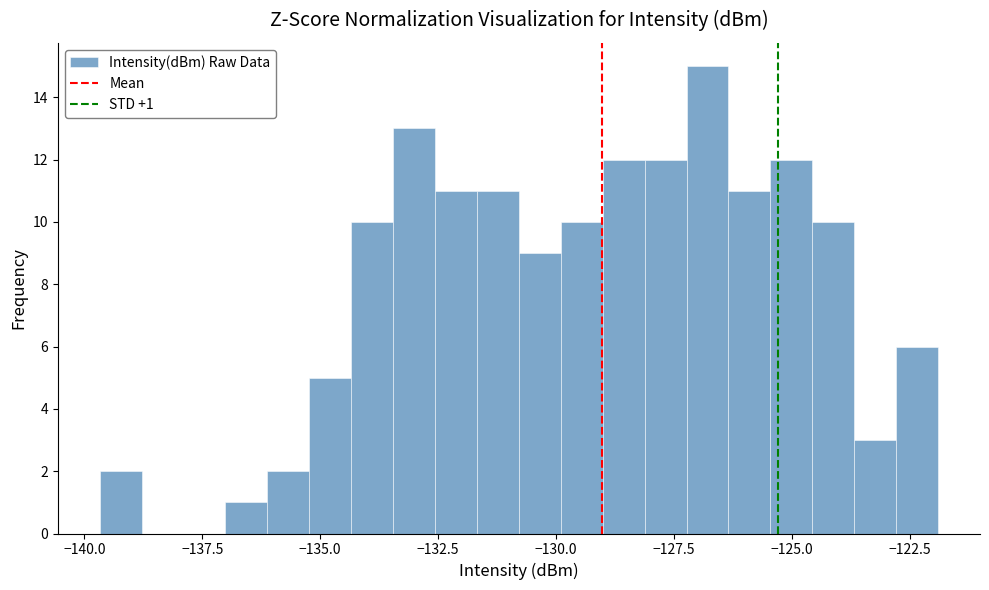

Around what value on the x-axis is the tallest bar? Give the approximate position of its centre, as read against the axis.

-127.0